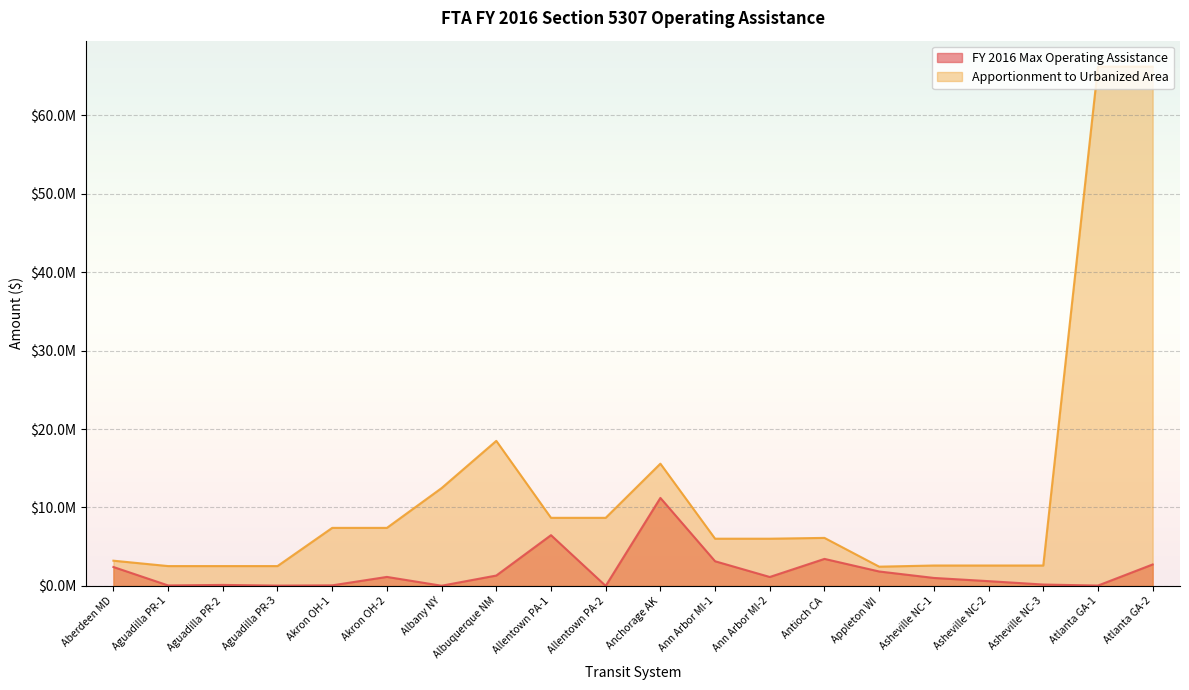

At Aberdeen MD, list the series in order from largest to smallest.

Apportionment to Urbanized Area, FY 2016 Max Operating Assistance